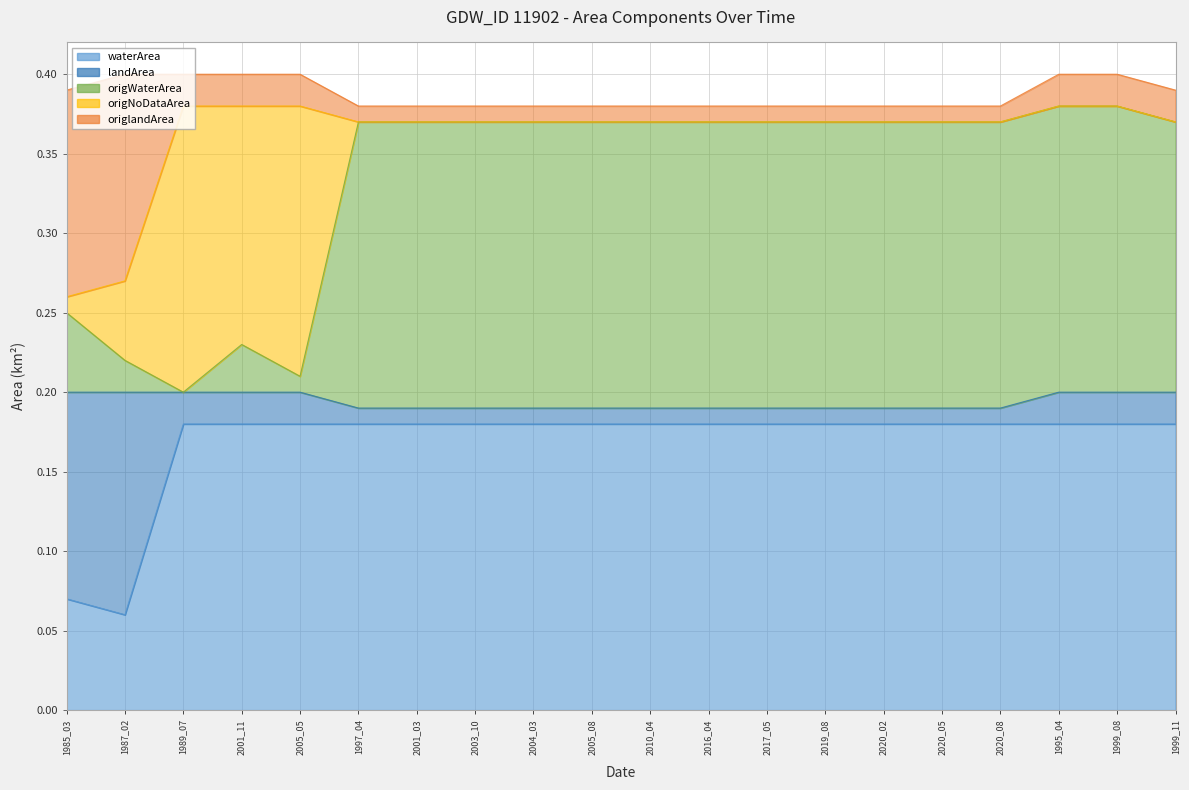

What position from the left is 2003_10?

8